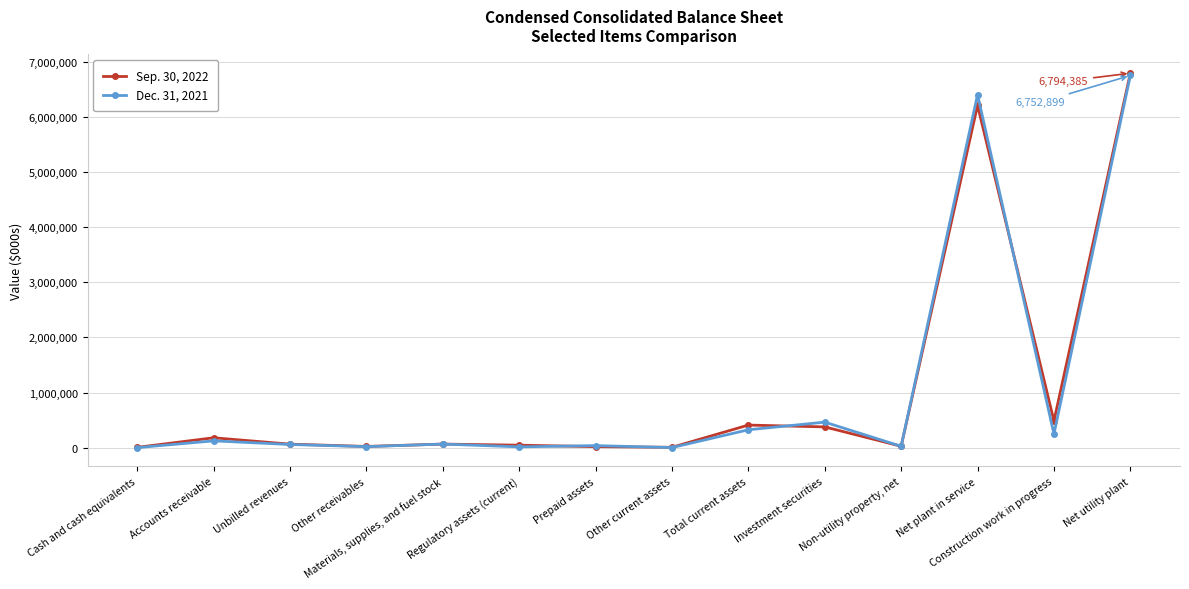

What is the value of the Sep. 30, 2022 point at the 10th from the left?

376662